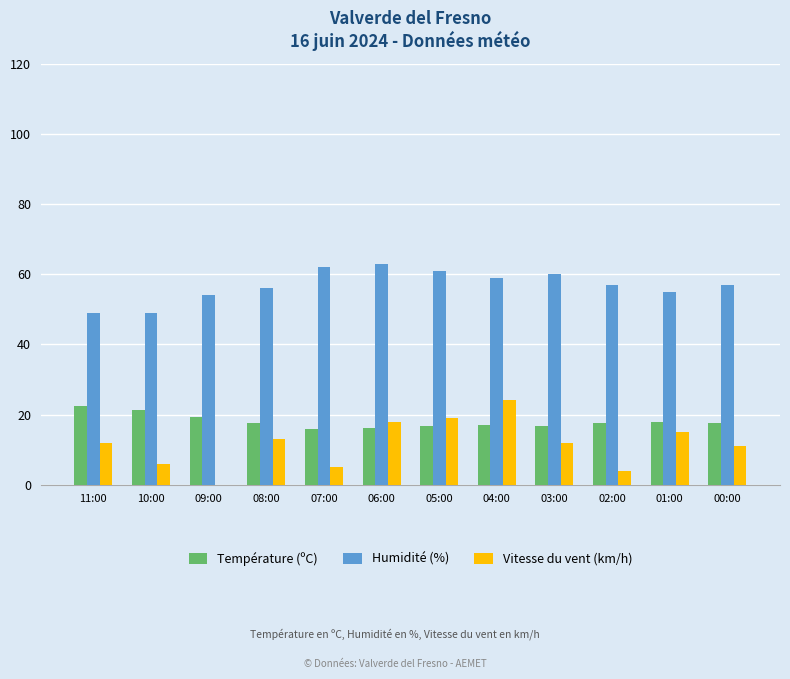

True or false: Humidité (%) has a value of 63.0 at 06:00.

True